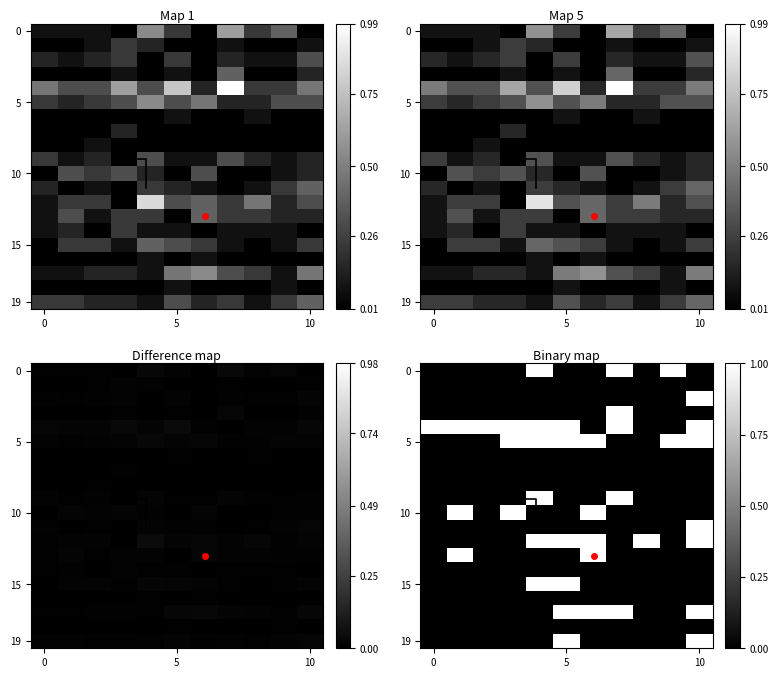

The value of 山形県(Yamagata) at 7 is 0.0. True or false?

True